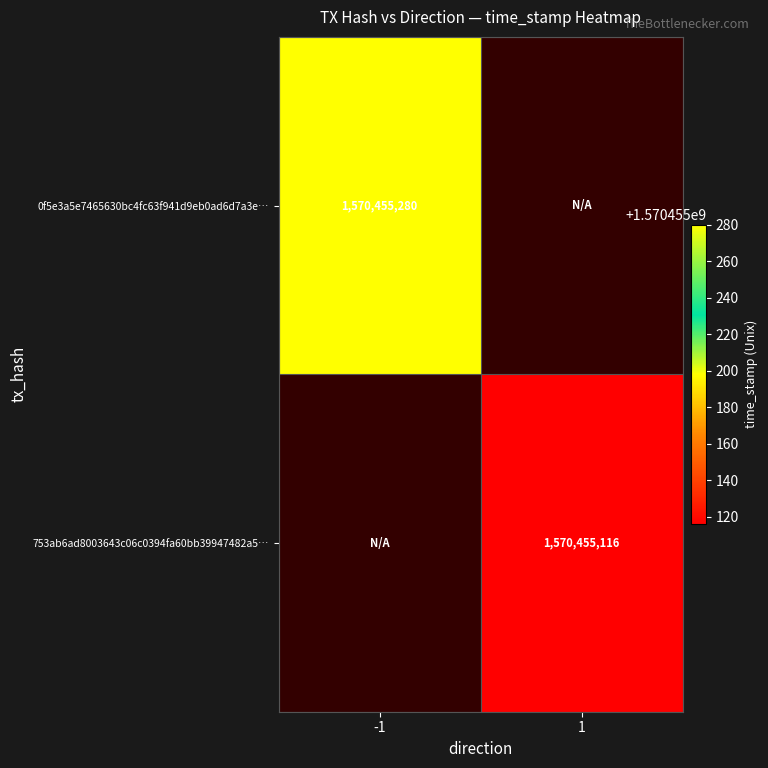

What is the difference between the 753ab6ad8003643c06c0394fa60bb39947482a5 values at -1 and 1?

1570455116